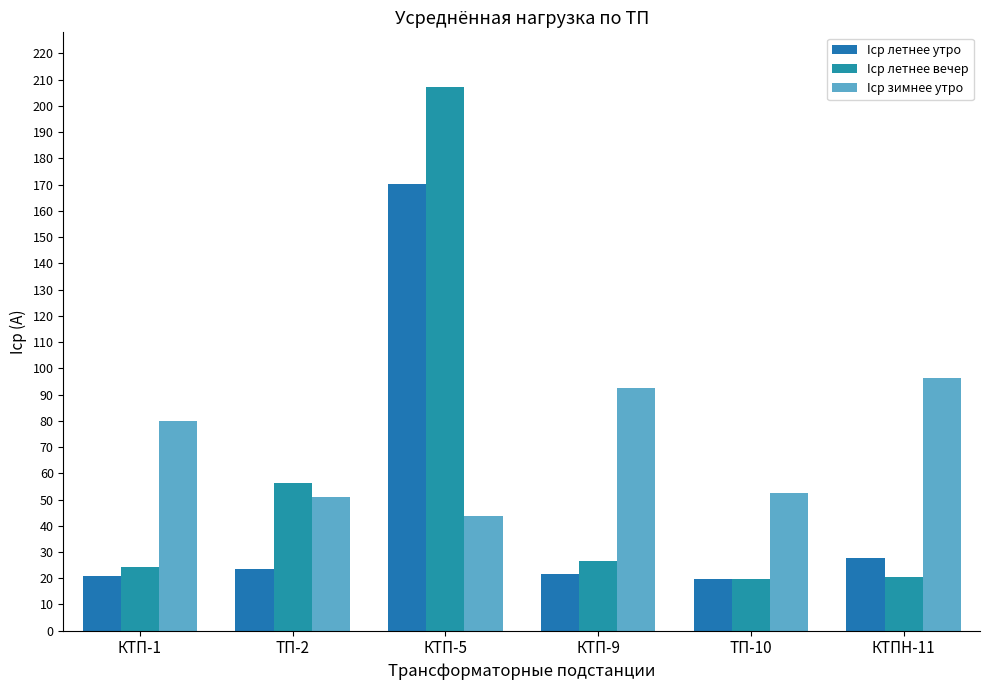

What is the label of the 5th bar from the left?

ТП-10